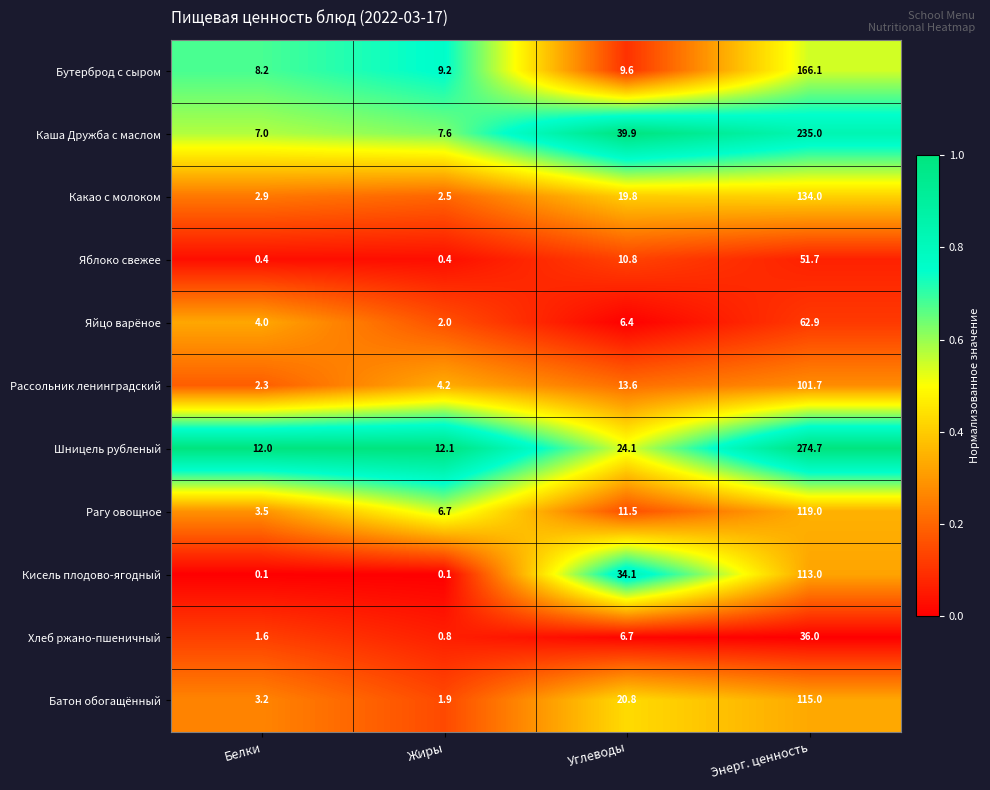

Which category has the lowest value in the Рагу овощное series?

Белки